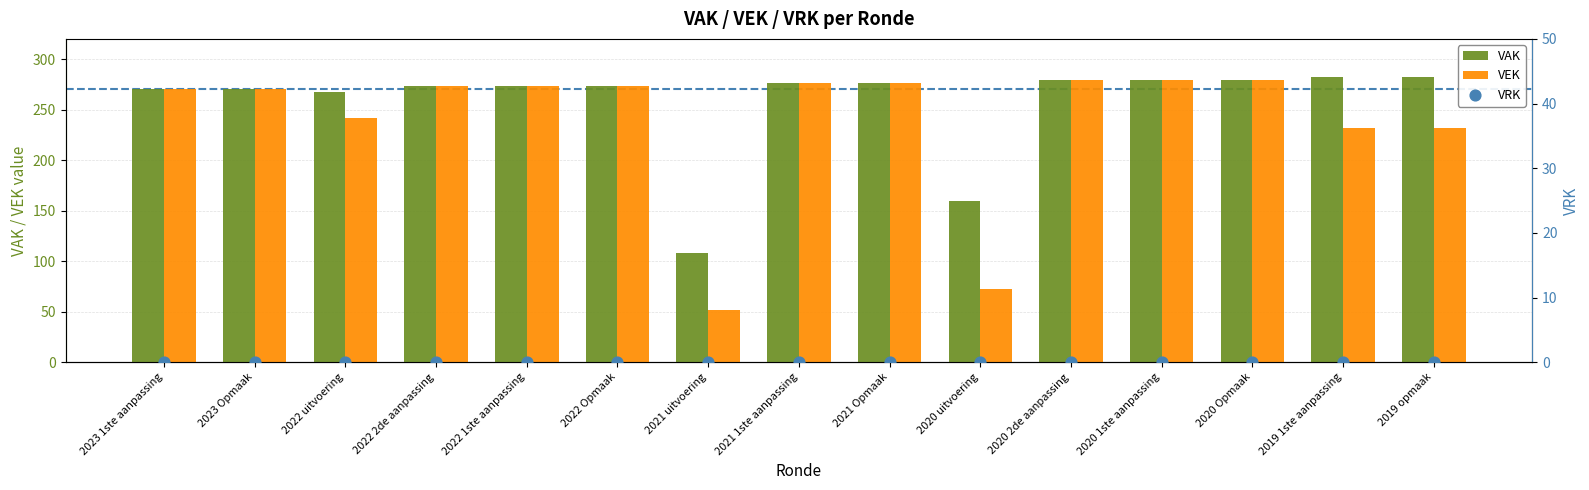

Which series has the largest total across all categories?

VAK